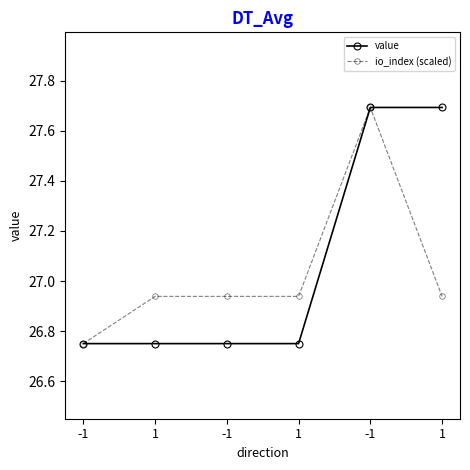

How many lines are shown in the chart?

2